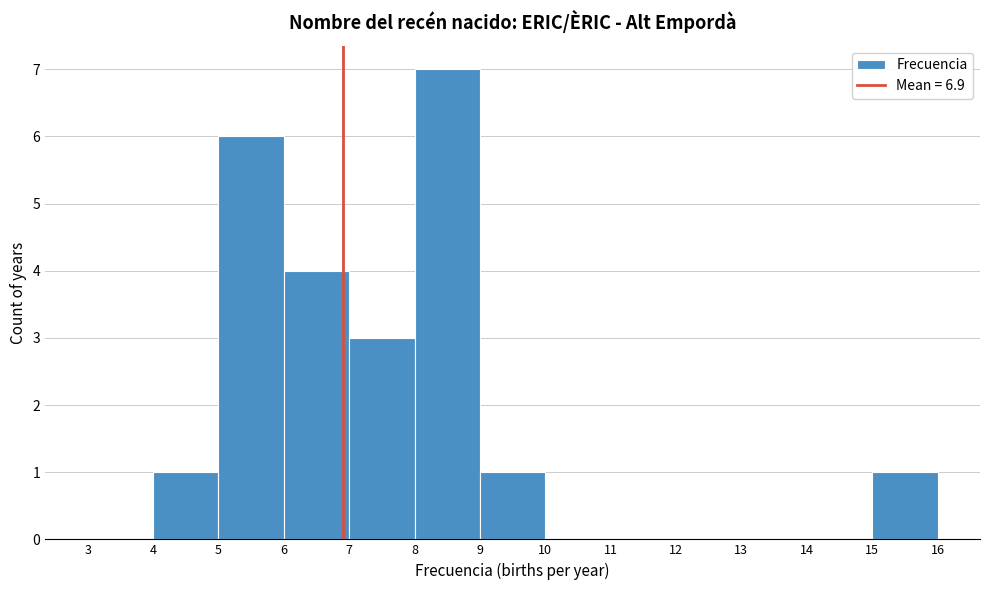

How tall is the bar that spans 6 to 7 on the x-axis? The values are not printed on the chart, so give them approximately, as read against the axis.

4